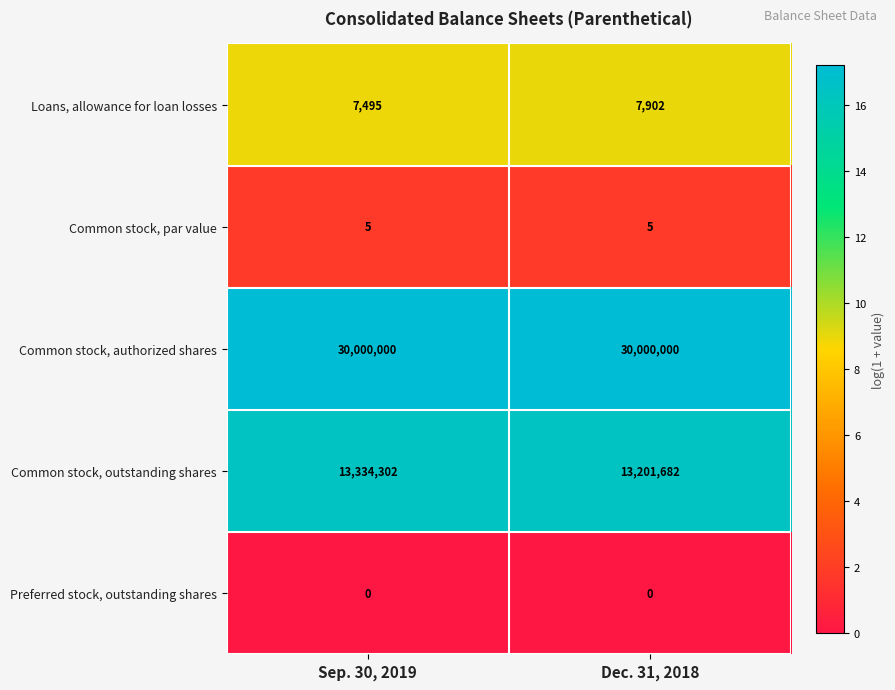

At Dec. 31, 2018, list the series in order from largest to smallest.

Common stock, authorized shares, Common stock, outstanding shares, Loans, allowance for loan losses, Common stock, par value, Preferred stock, outstanding shares